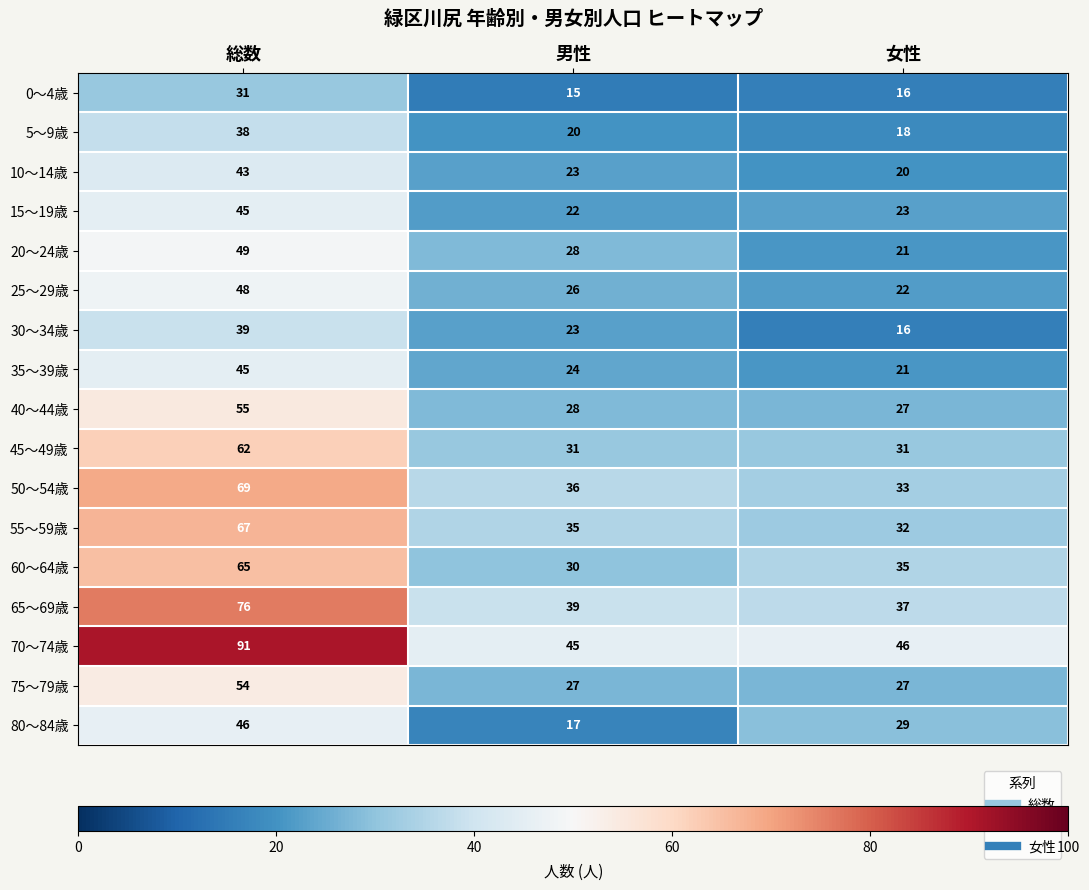

Which series has the widest spread of values?

70～74歳